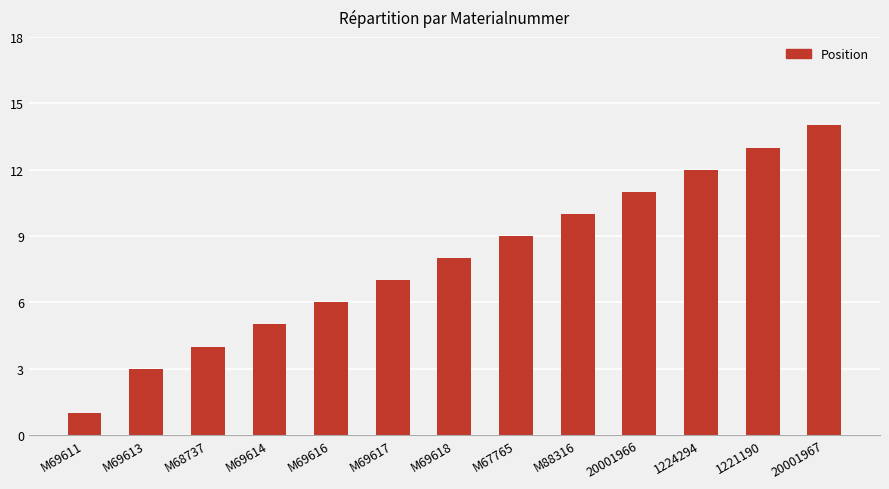

Reading left to right, transcribe all the data shown in this chart.

1	3	4	5	6	7	8	9	10	11	12	13	14